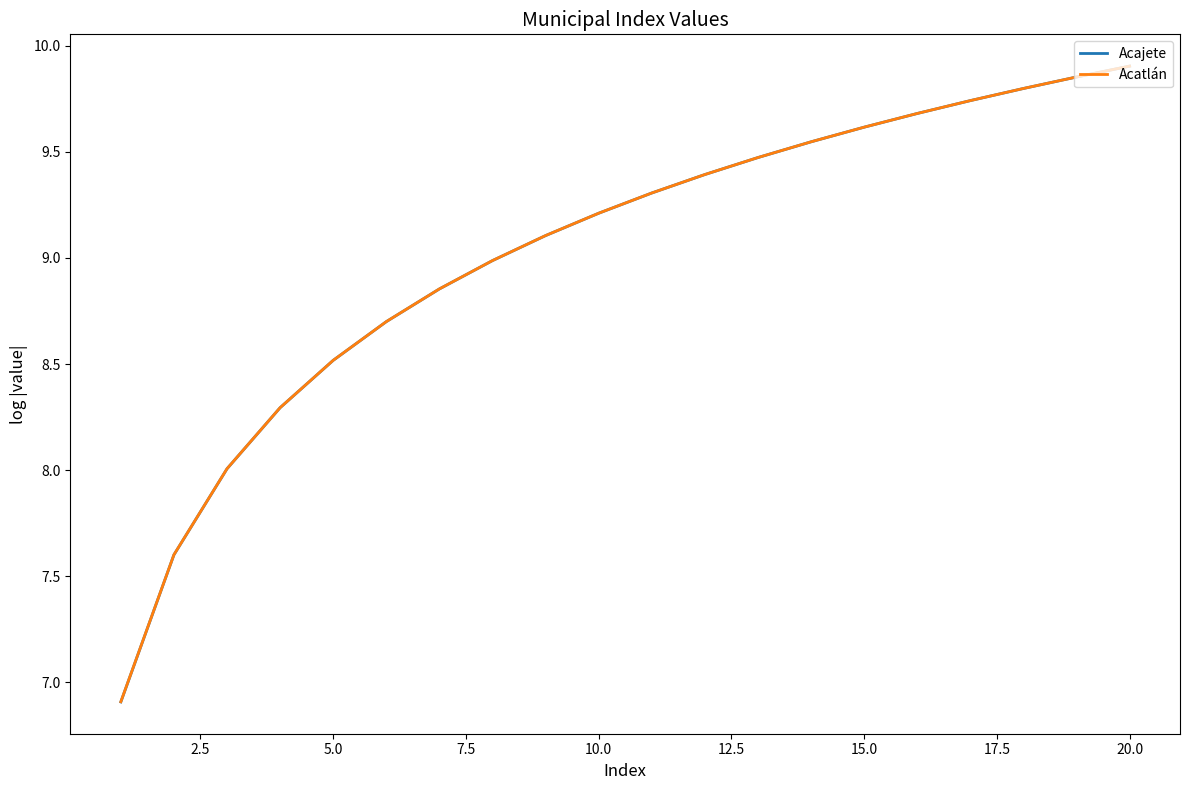

True or false: Acatlán and Acajete intersect in this chart.

False